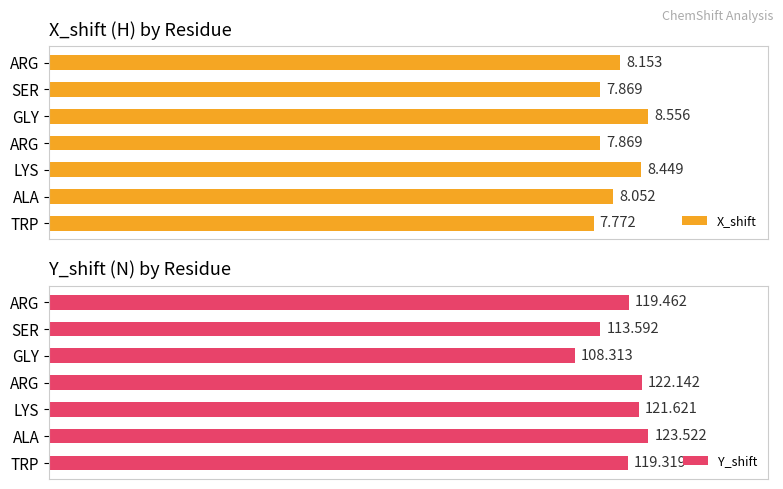

True or false: X_shift has a value of 127.0 at SER.

False